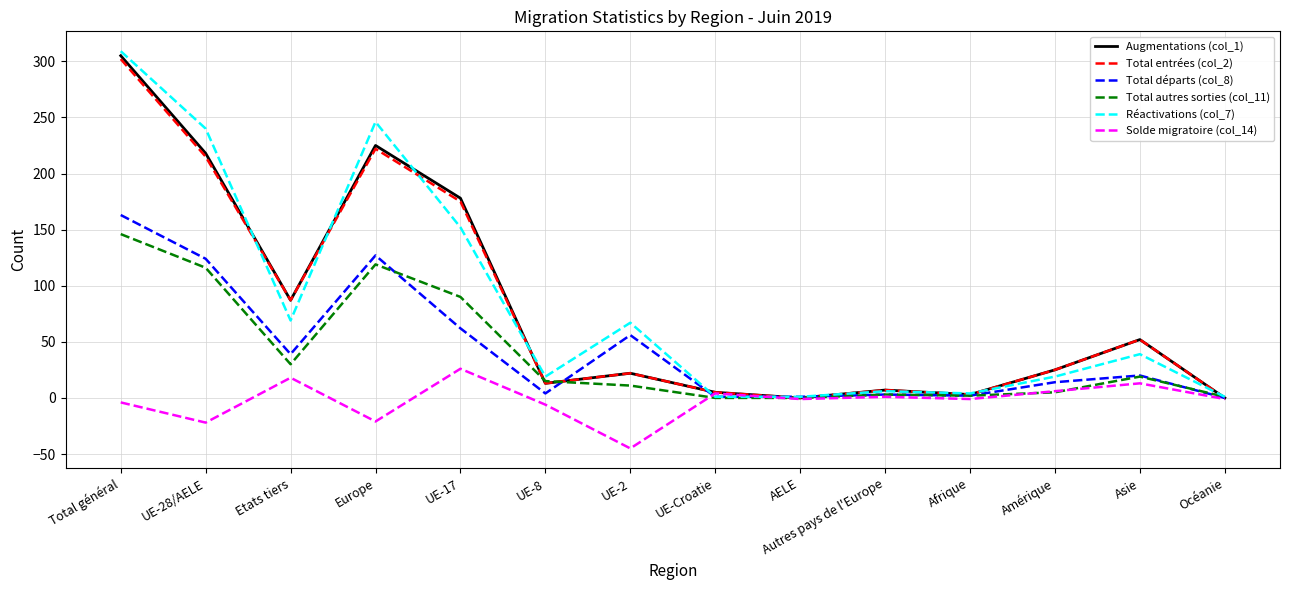

True or false: Solde migratoire (col_14) has more than 2 points higher than both neighbors.

True